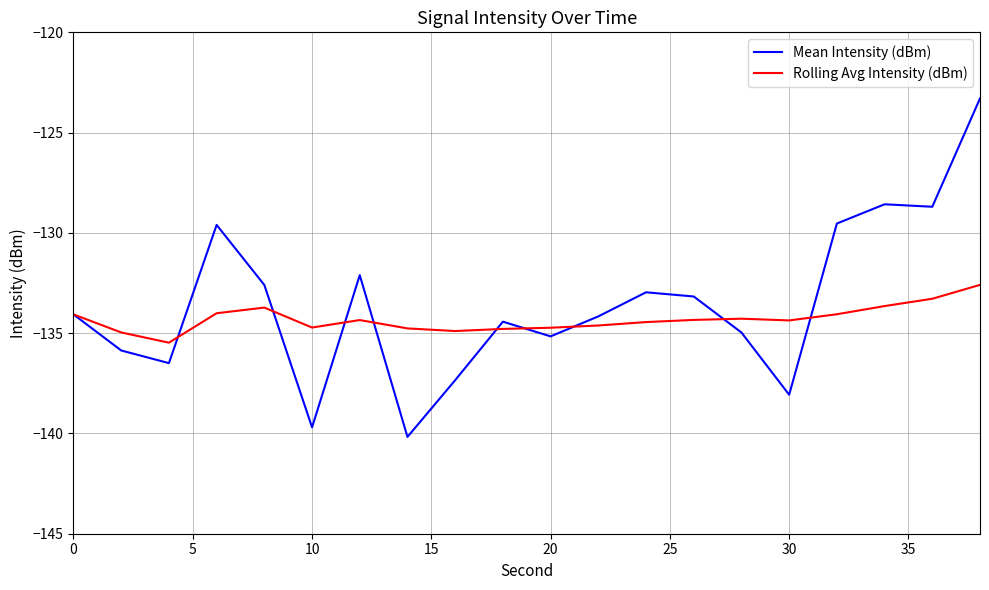

Which series ends up on top after the final intersection of Mean Intensity (dBm) and Rolling Avg Intensity (dBm)?

Mean Intensity (dBm)